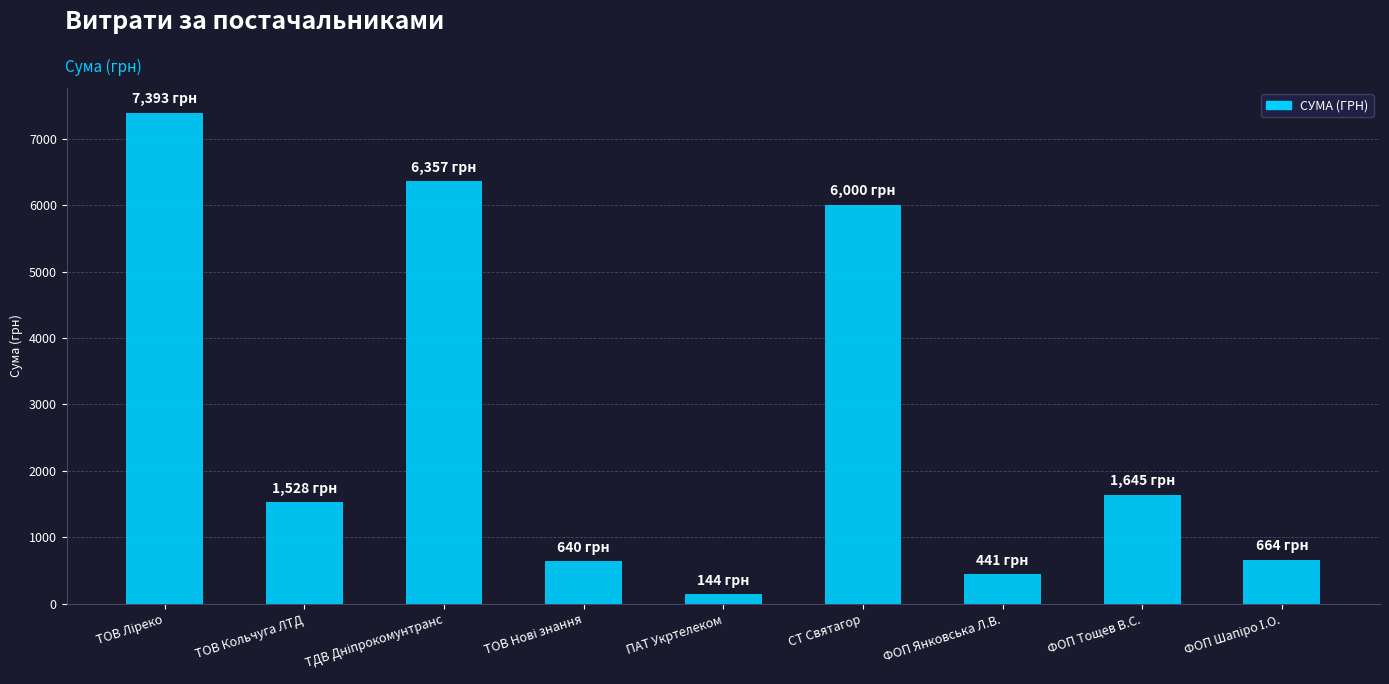

What is the greatest value displayed?

7392.9